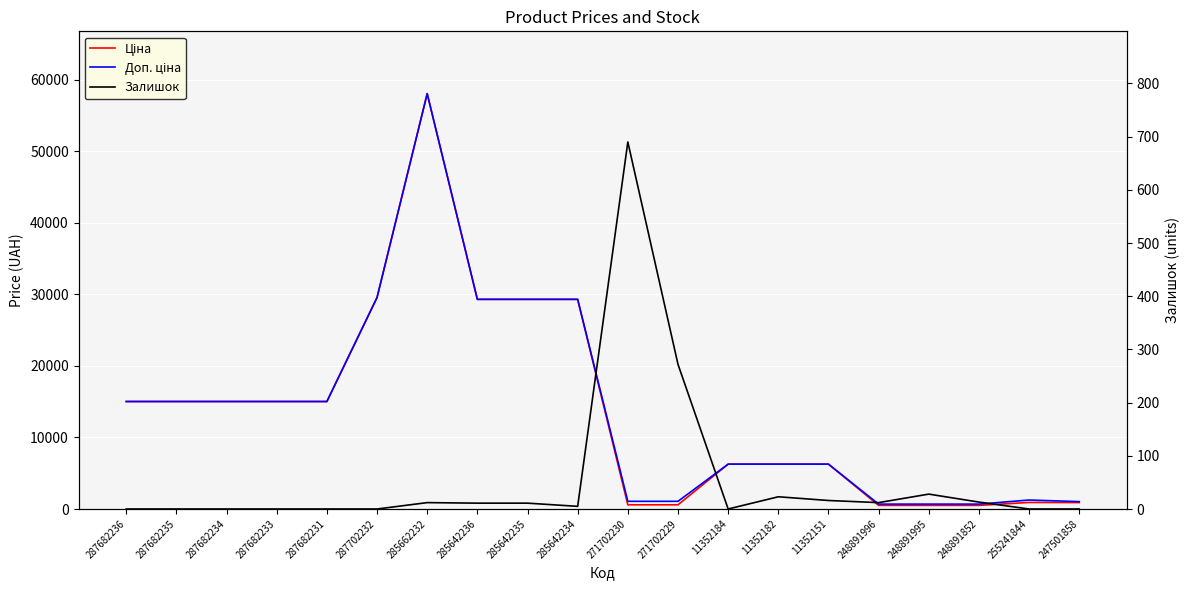

List the series in order of their peak value, lowest first.

Залишок, Ціна, Доп. ціна